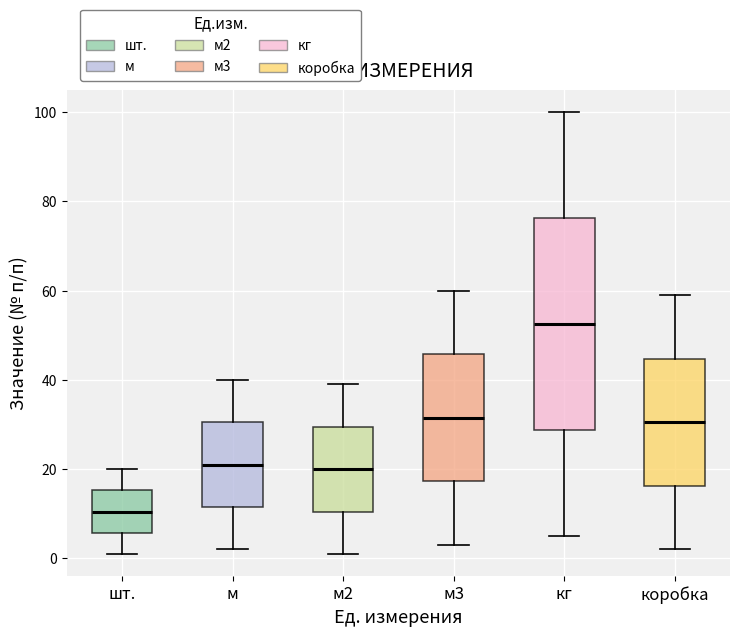

Which box has the highest median line?

кг